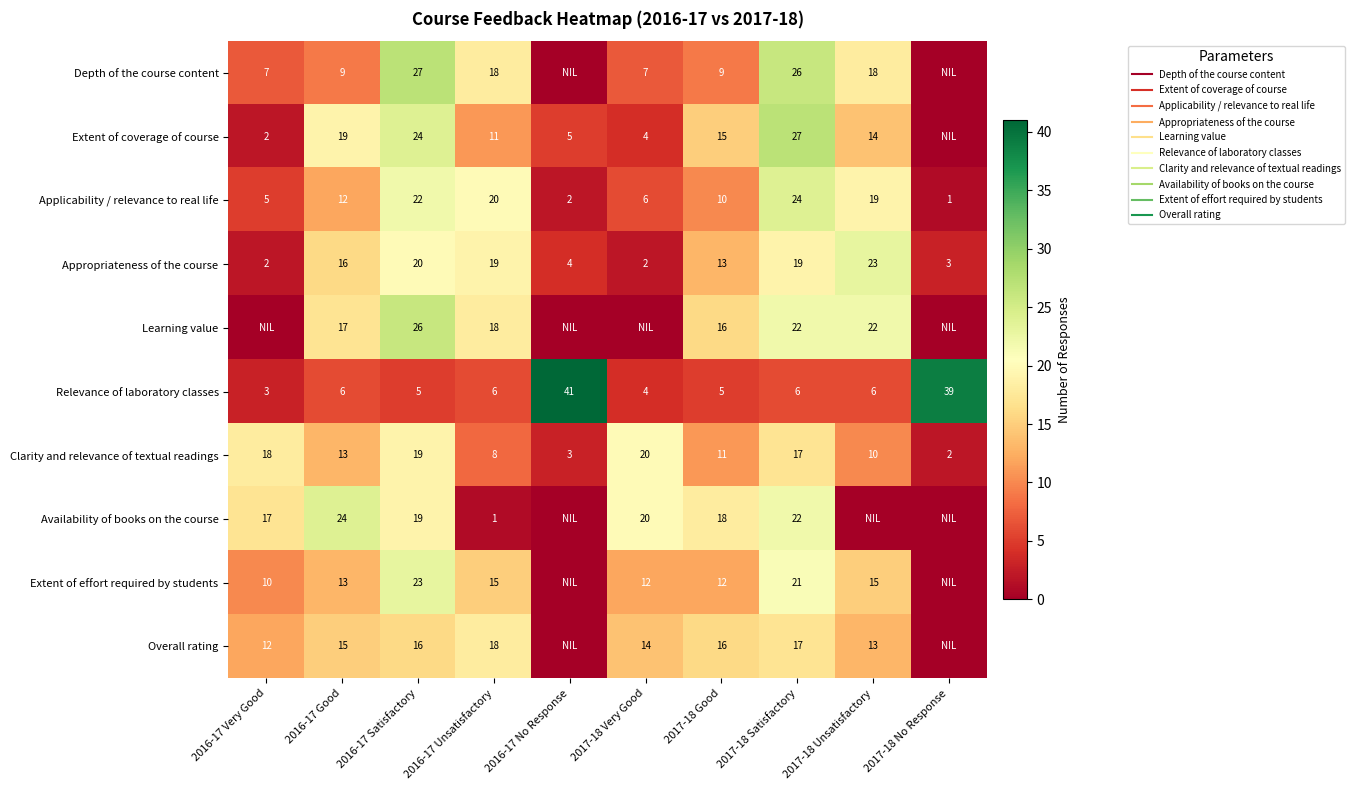

What is the maximum value shown in the chart?

41